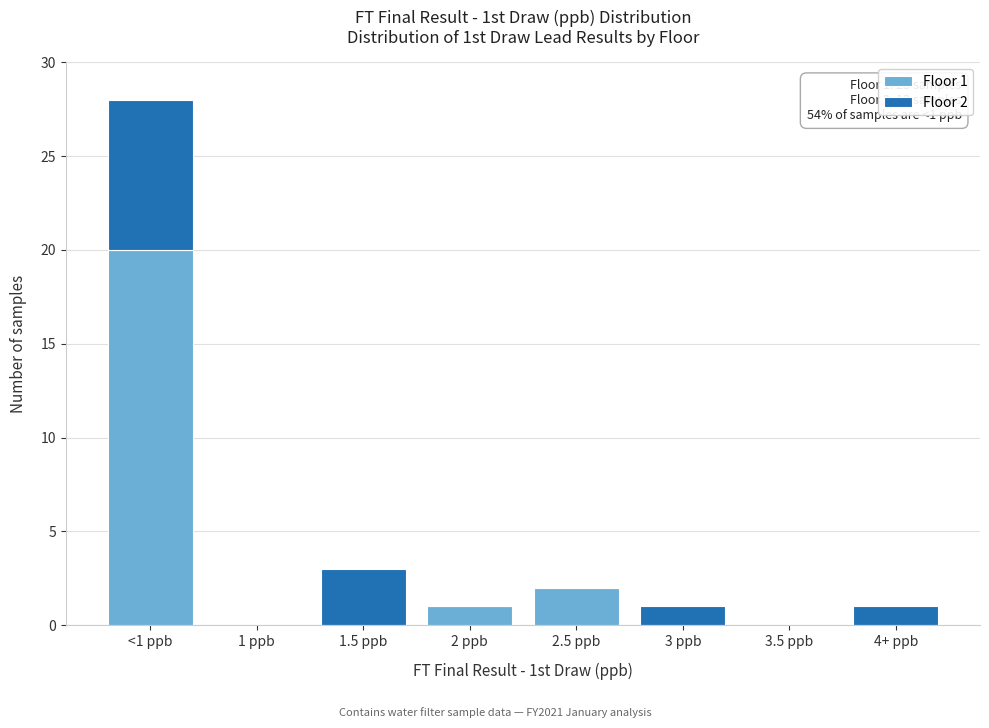

Reading left to right, list the values for the Floor 1 series.

<1 ppb=20	1 ppb=0	1.5 ppb=0	2 ppb=1	2.5 ppb=2	3 ppb=0	3.5 ppb=0	4+ ppb=0